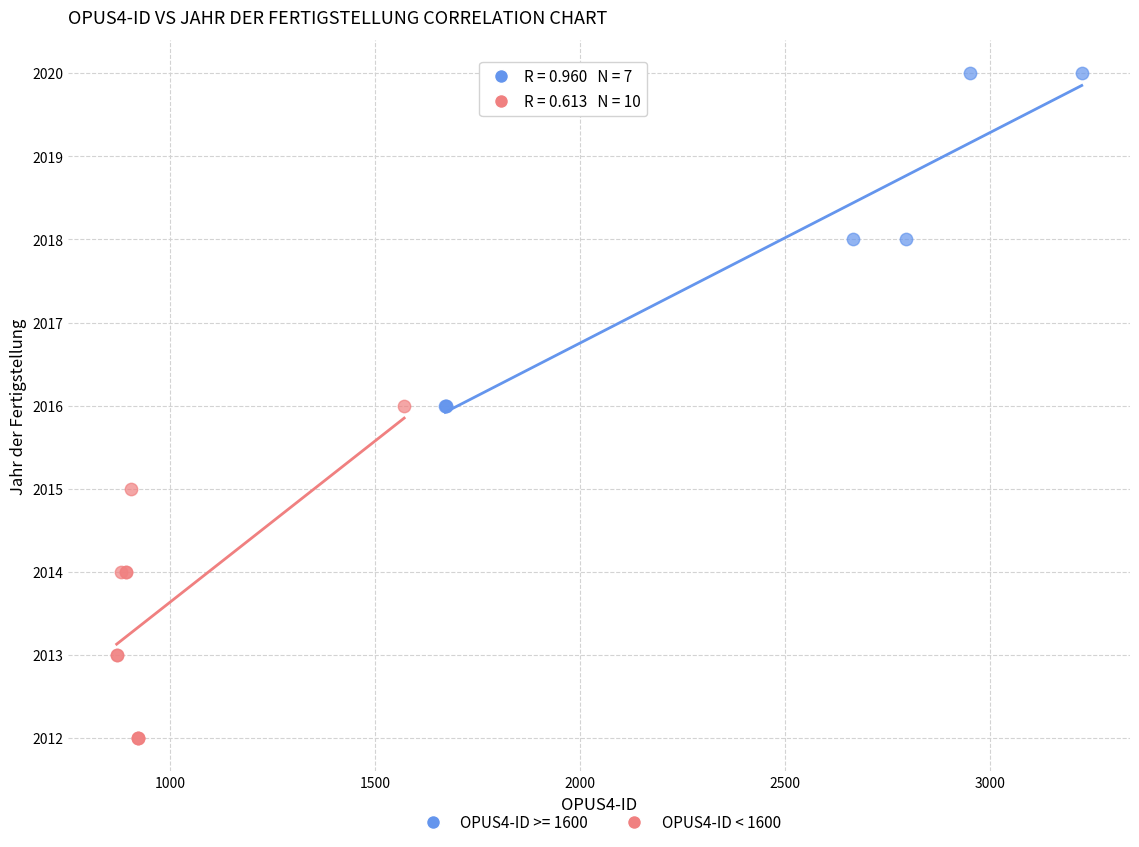

Which series reaches the maximum Y coordinate?

OPUS4-ID >= 1600